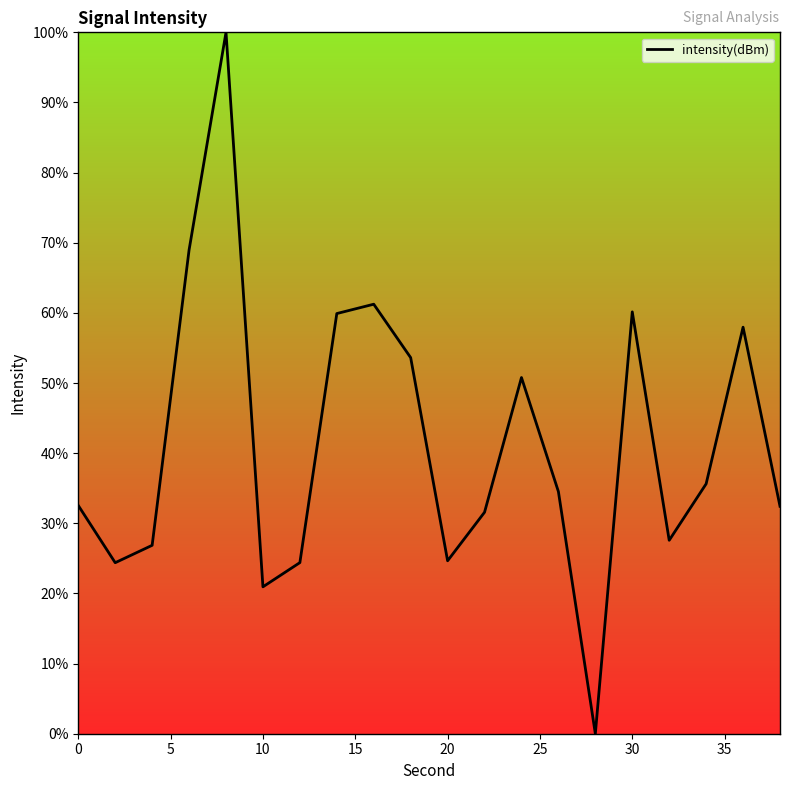

What is the difference between the maximum and minimum values?

100.0